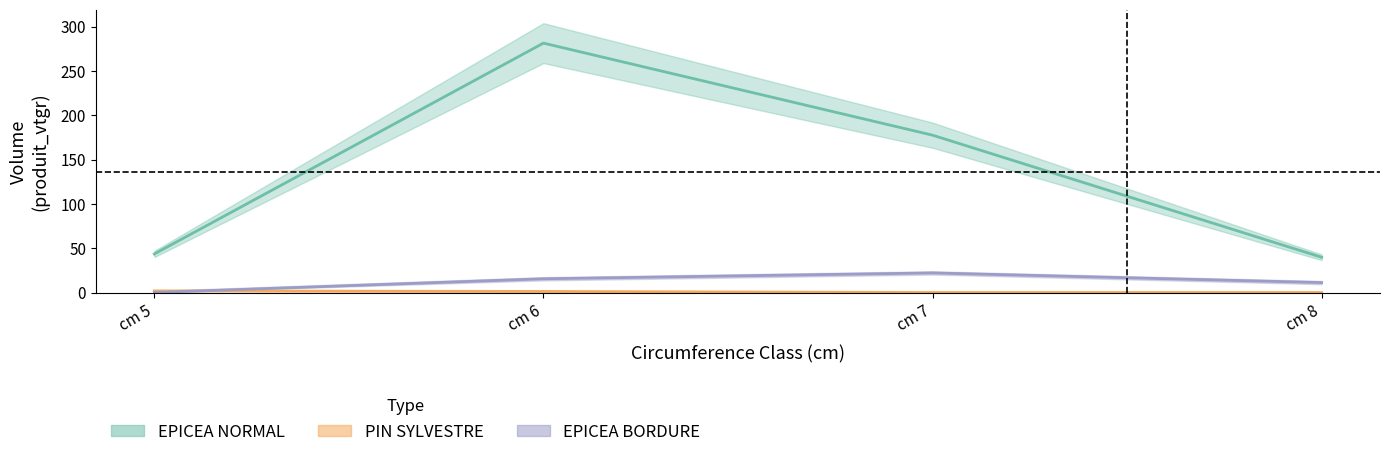

What is the value of the PIN_SYLVESTRE point at the 1st from the left?

1.8